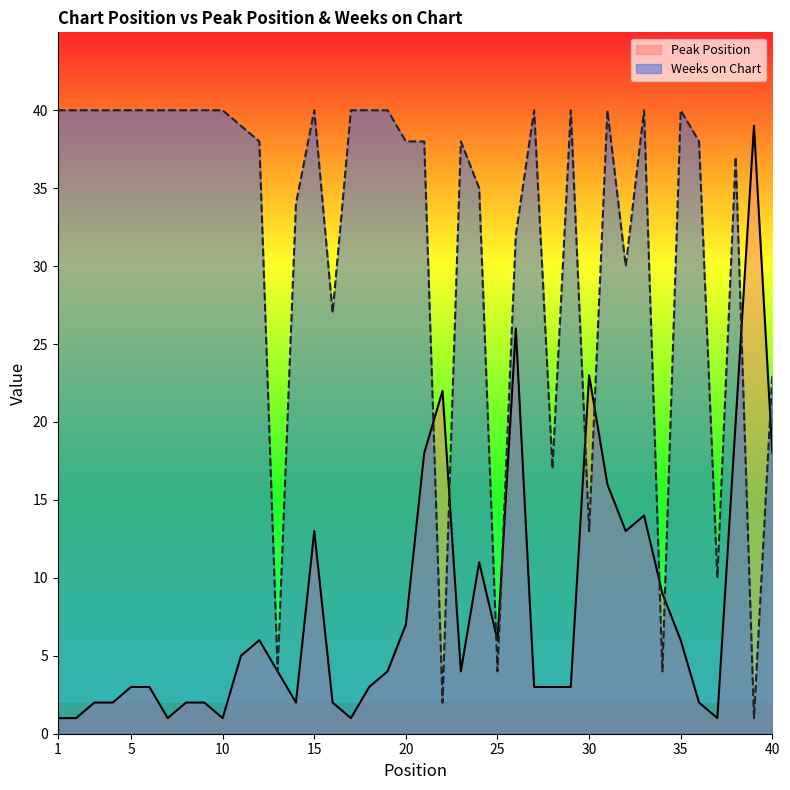

What is the value of the Peak Position point at the 35th from the left?

6